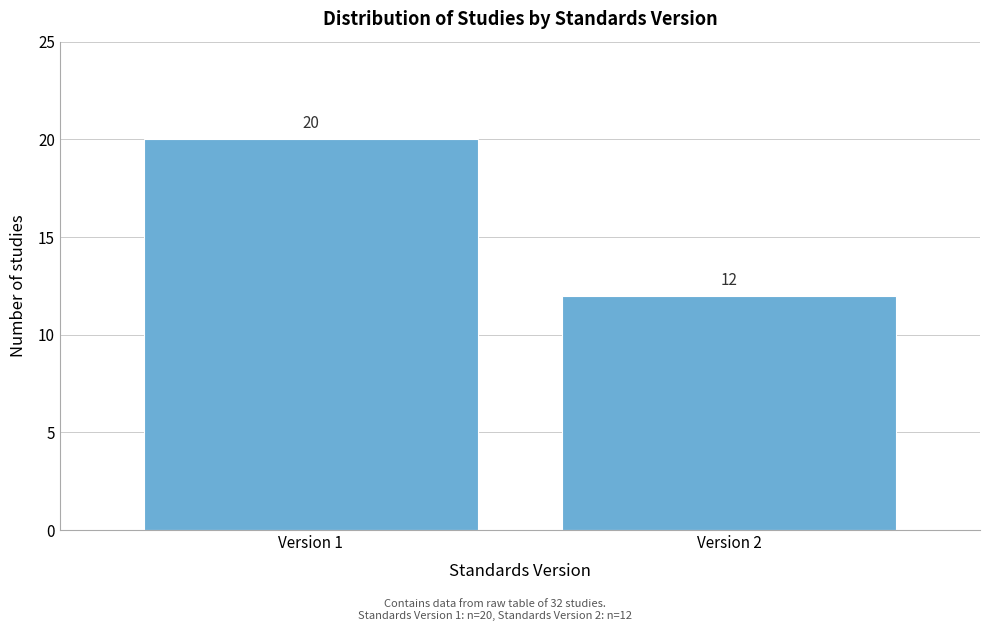

Reading left to right, list all the values displayed in this chart.

Version 1=20	Version 2=12